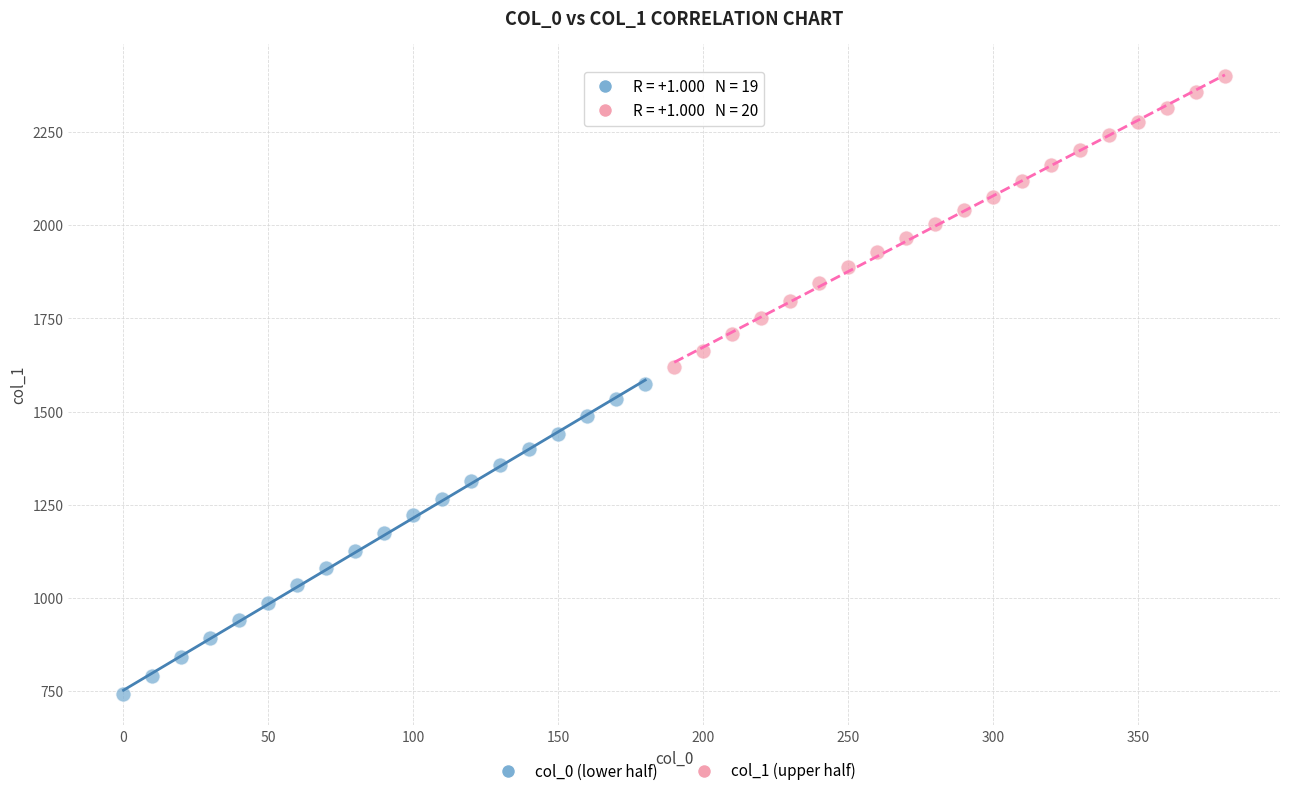

Which series contains the lowest Y value?

col_0 (lower half)